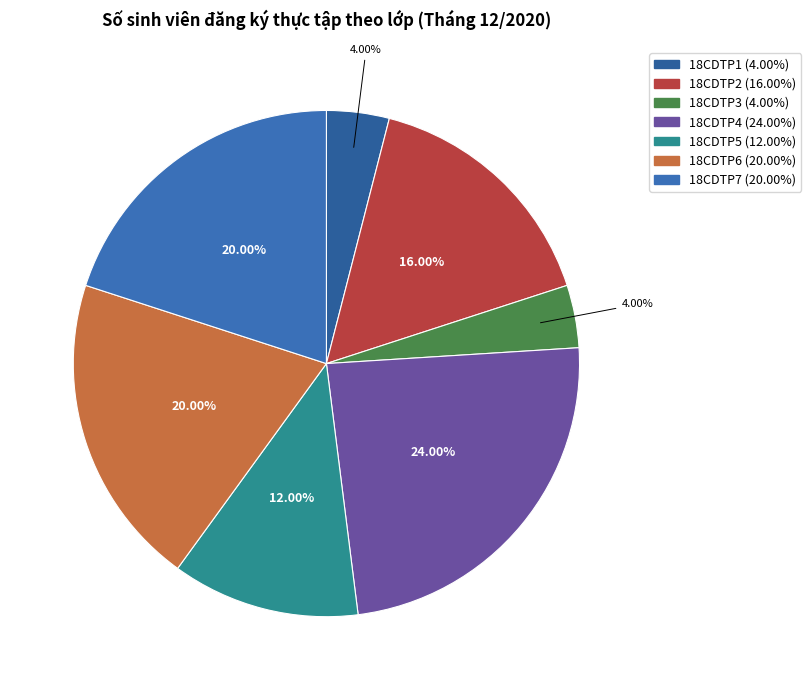

To the nearest percent, what percentage of the pie is 18CDTP1?

4%